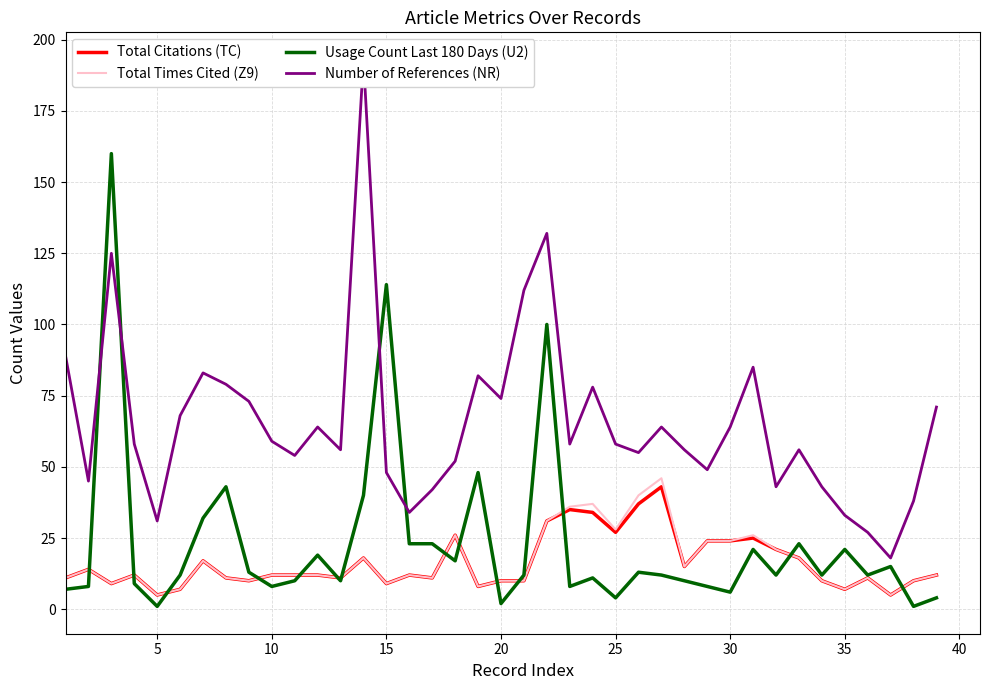

What is the value of the Usage Count Last 180 Days (U2) point at the 2nd from the left?

8